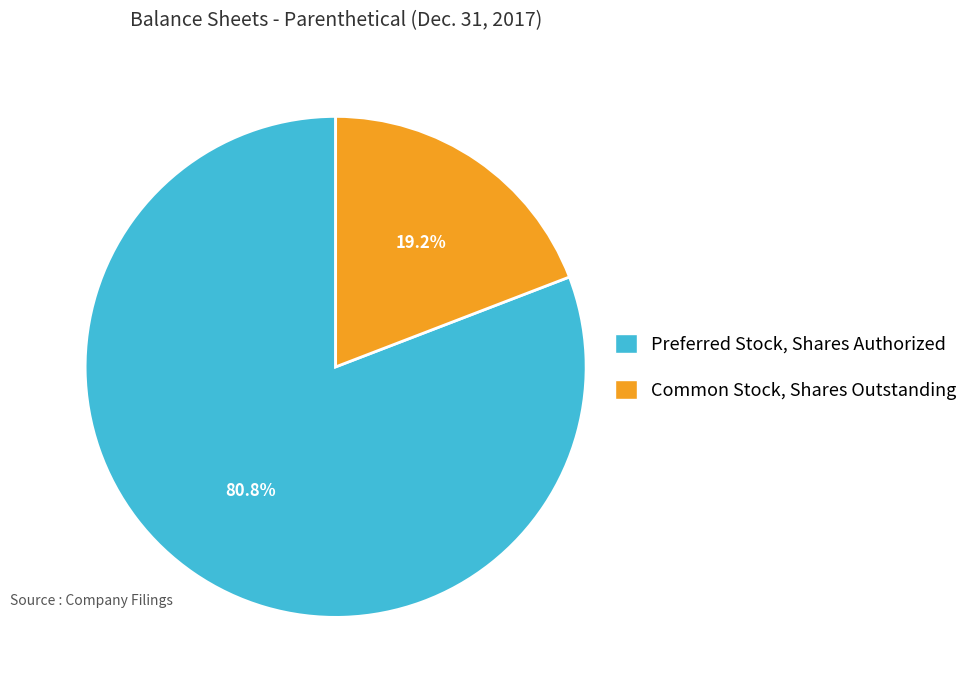

Count the number of slices in the pie.

2